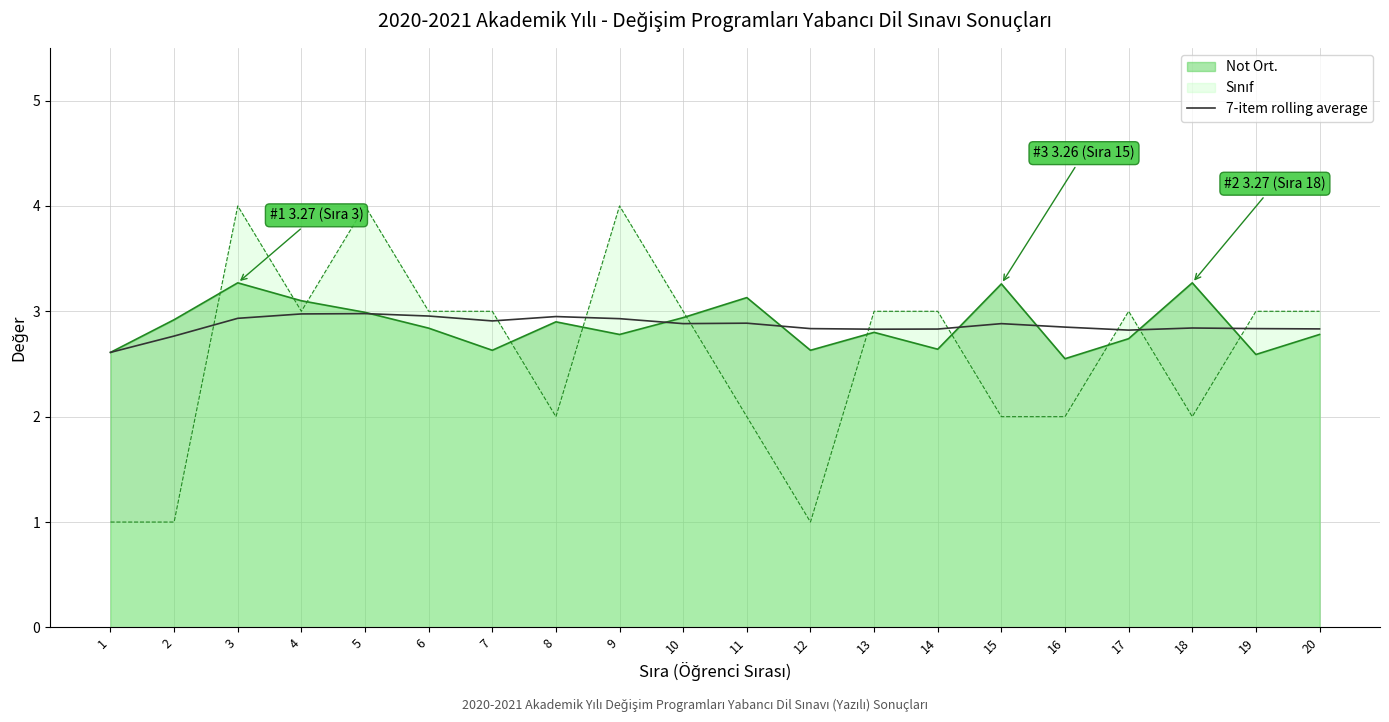

Count the number of categories in the chart.

20